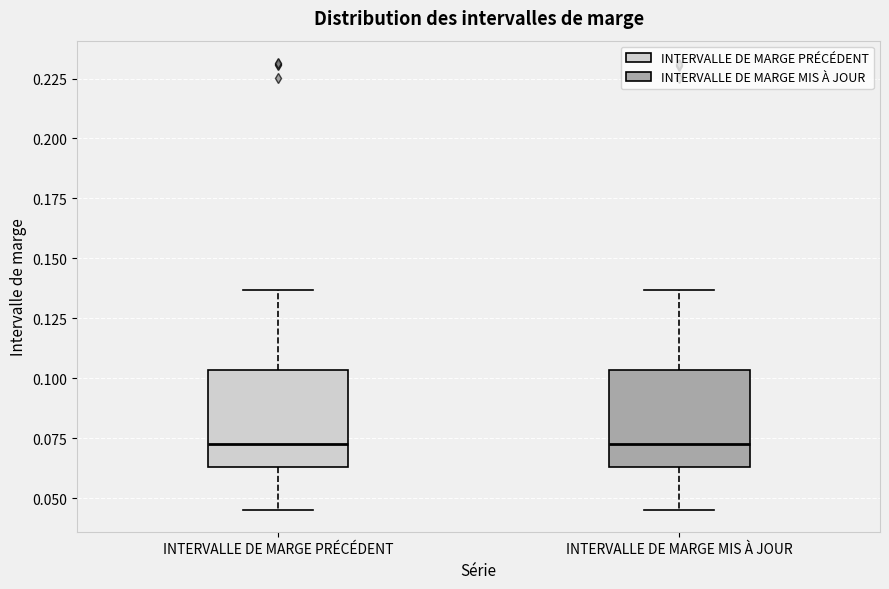

Where does the upper whisker of the box for INTERVALLE DE MARGE PRÉCÉDENT end on the y-axis? The values are not printed on the chart, so give them approximately, as read against the axis.

0.135